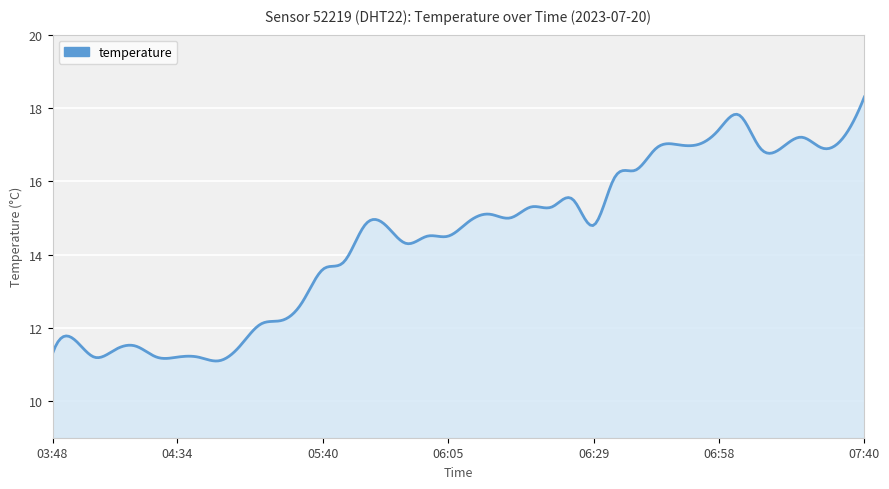

What is the minimum value shown in the chart?

11.1